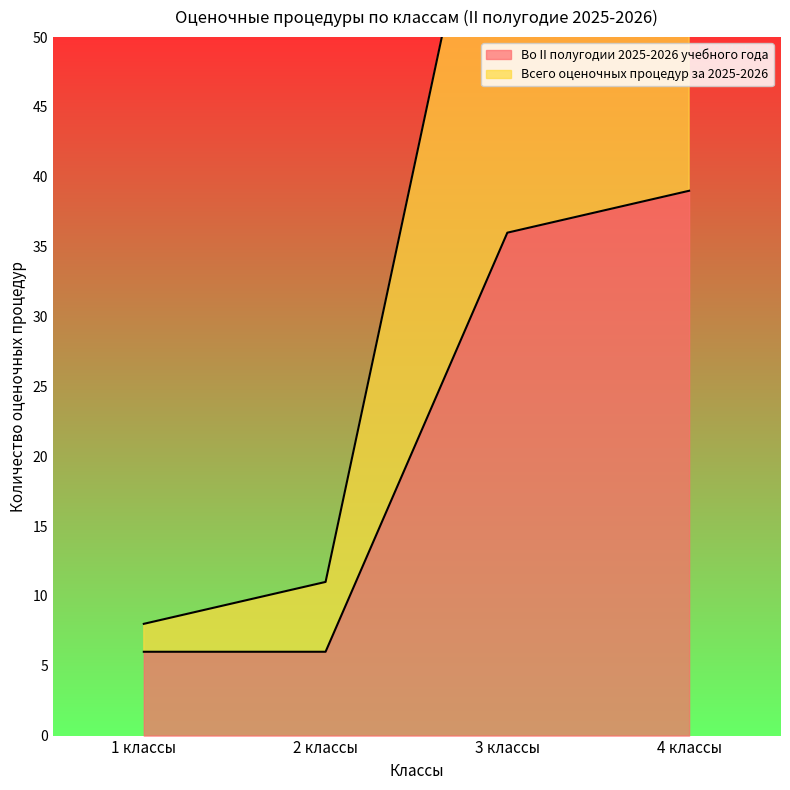

What is the maximum value shown in the chart?

78